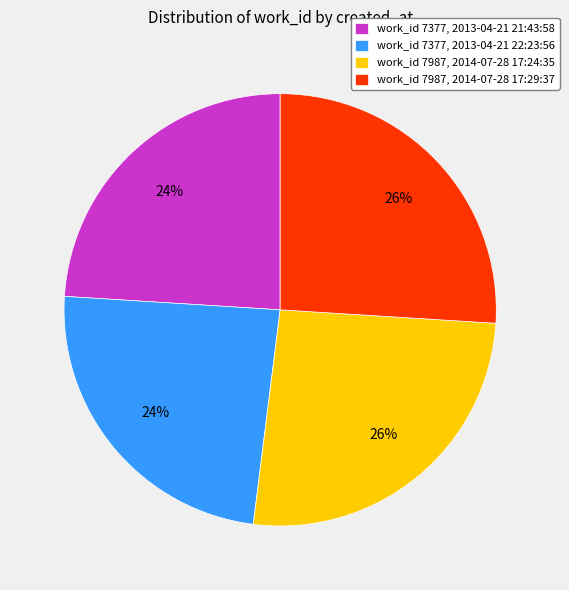

Is it true that work_id 7987, 2014-07-28 17:24:35 is 15% of the pie?

False